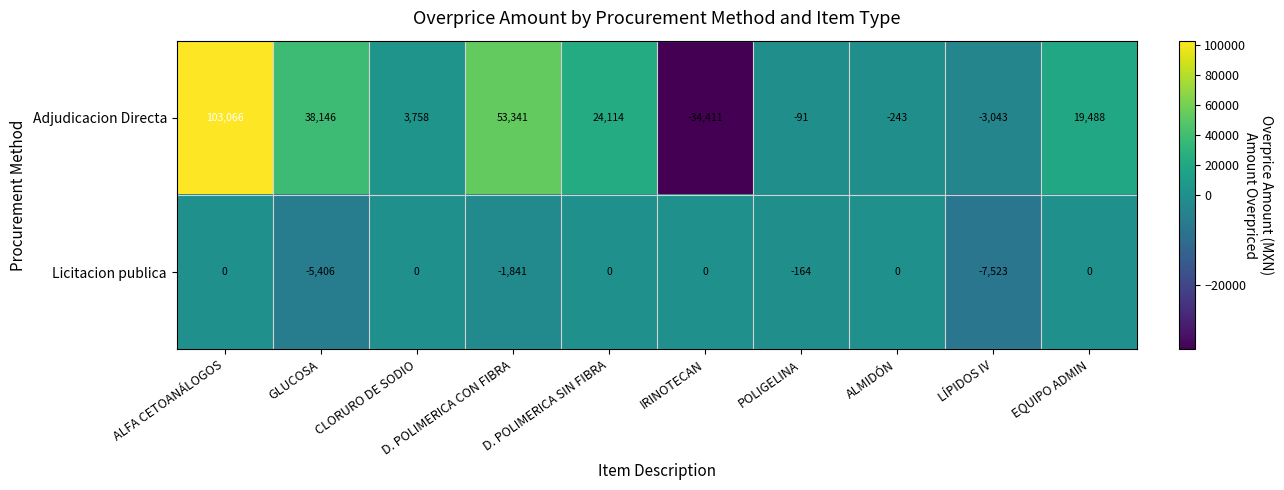

Rank the series by their maximum value, from highest to lowest.

Adjudicacion Directa, Licitacion publica